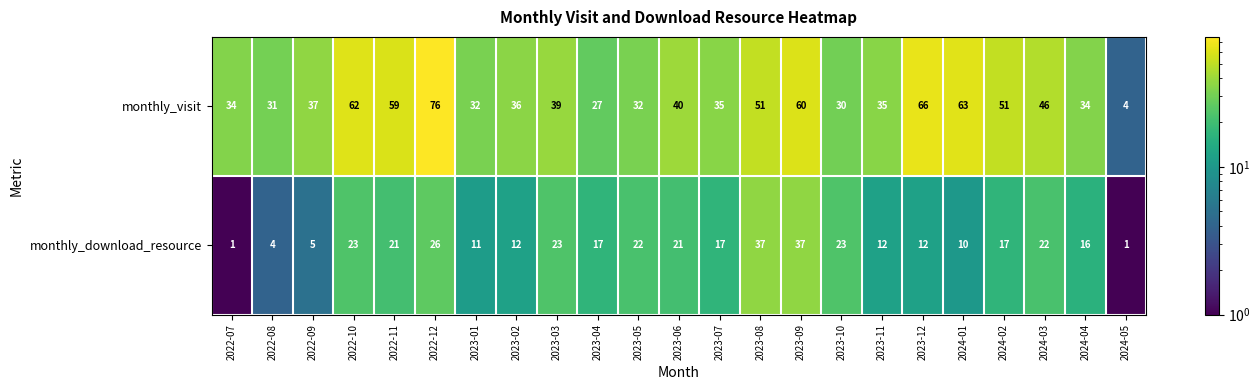

What is the total value across all series at 2024-01?

73